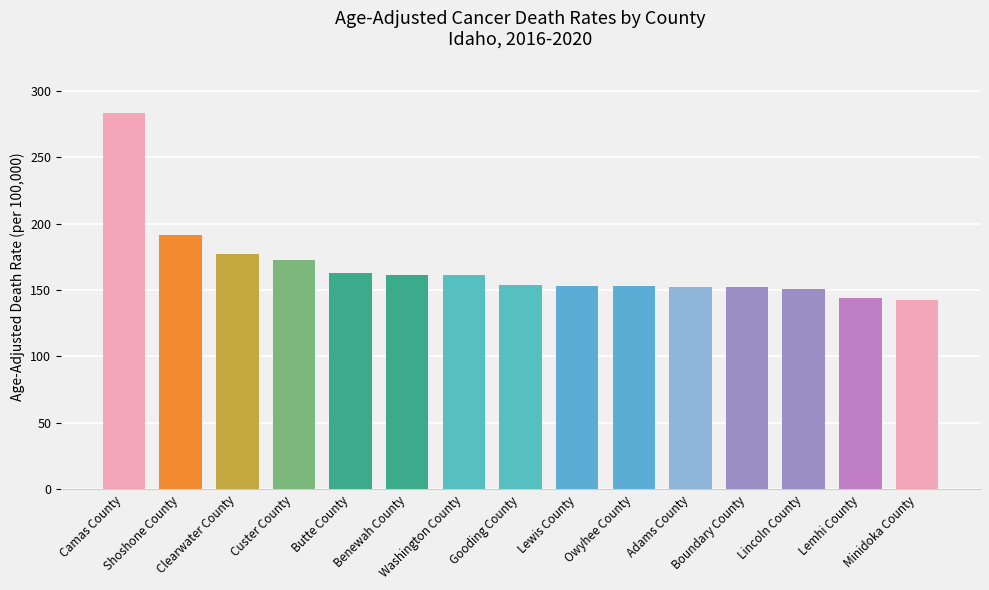

Is it true that the value at Clearwater County is 176.9?

True